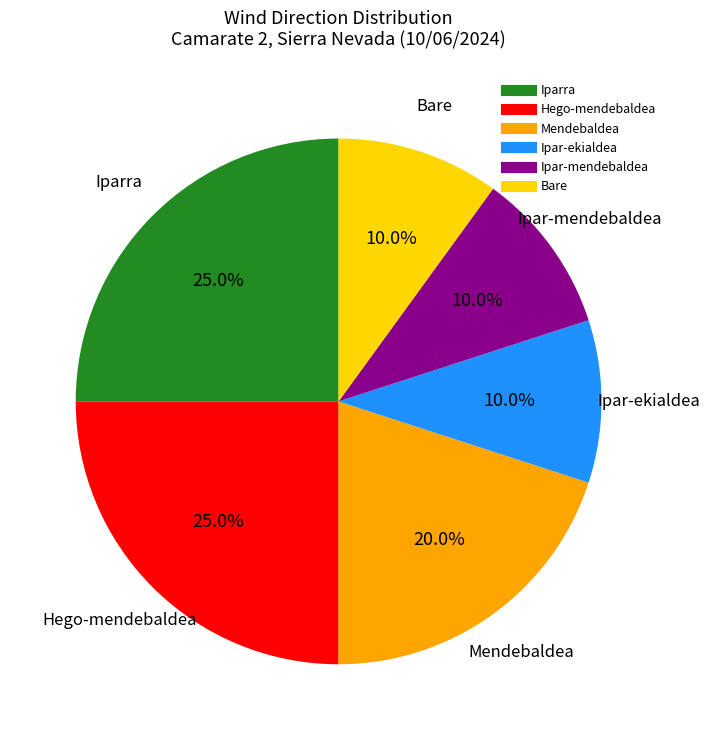

Is there a majority slice in this chart?

No